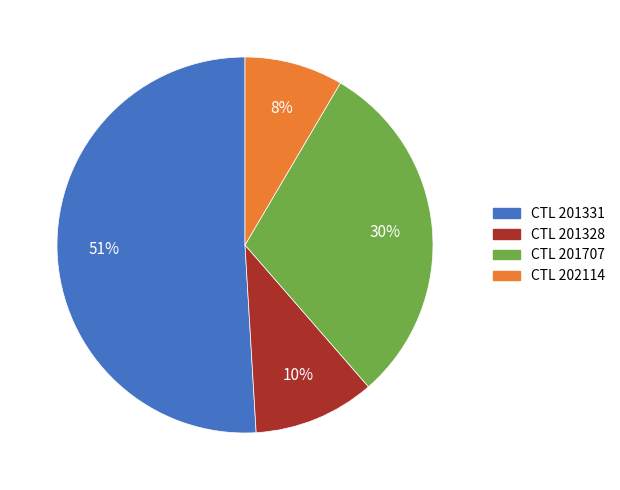

Is there a majority slice in this chart?

Yes